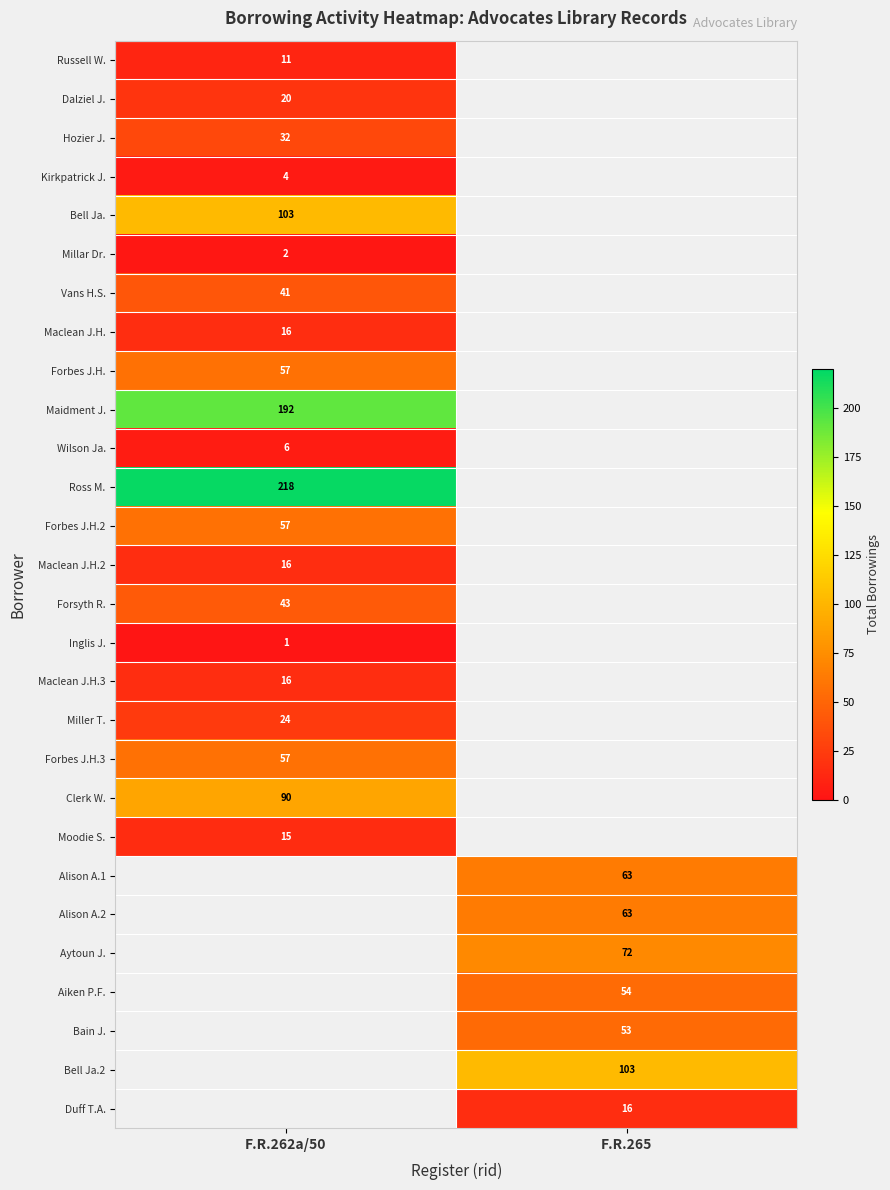

How many series are shown in this chart?

28